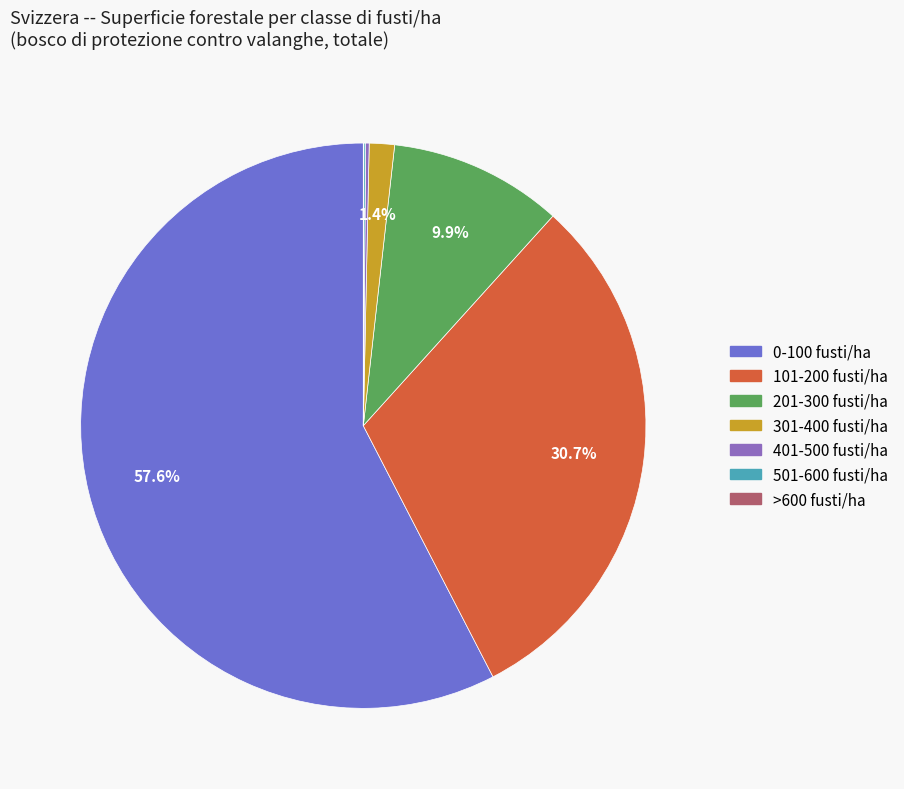

Combined, what portion of the pie is 201-300 fusti/ha and 101-200 fusti/ha?

40.6%